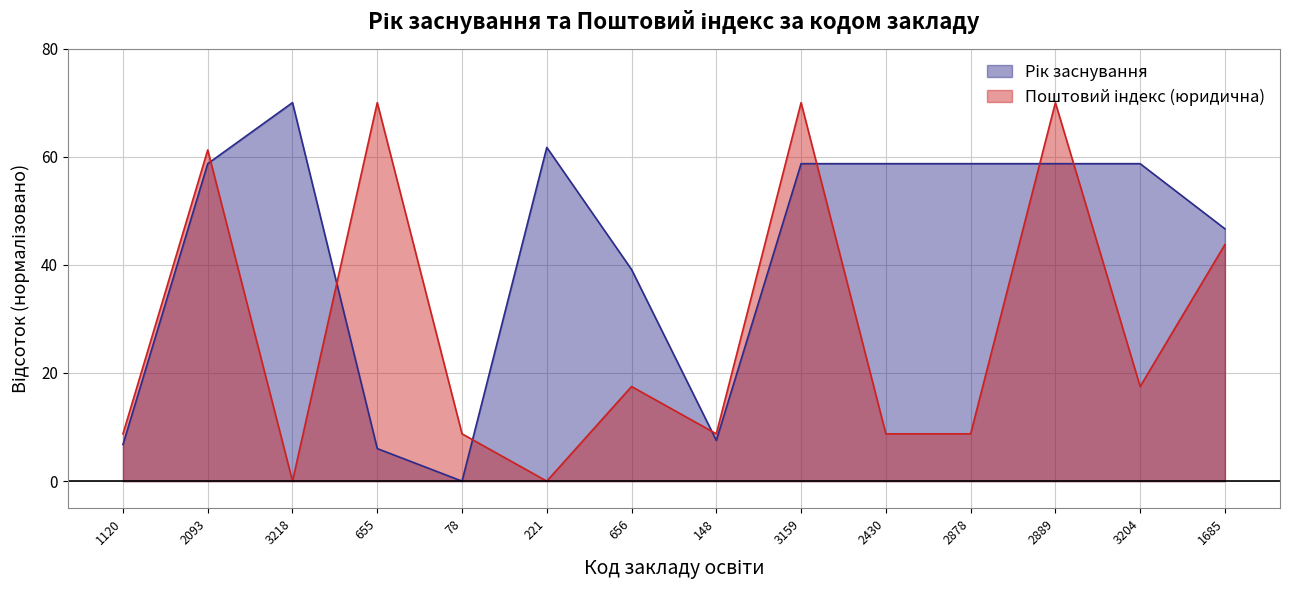

How many lines are shown in the chart?

2